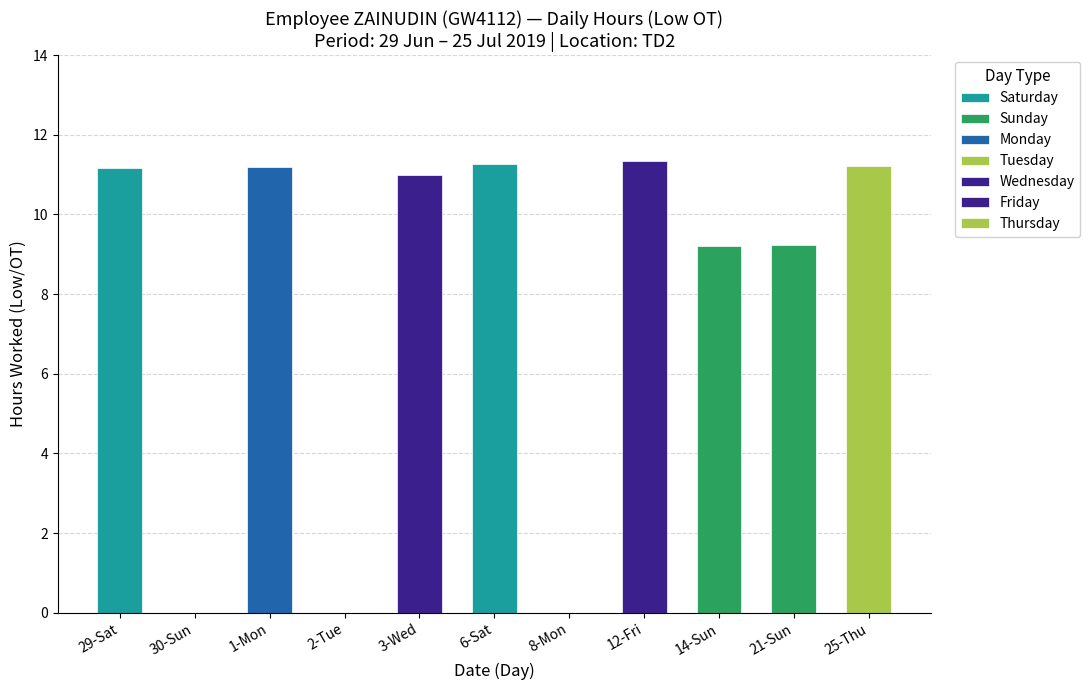

Which category has the highest value across all series?

12-Fri